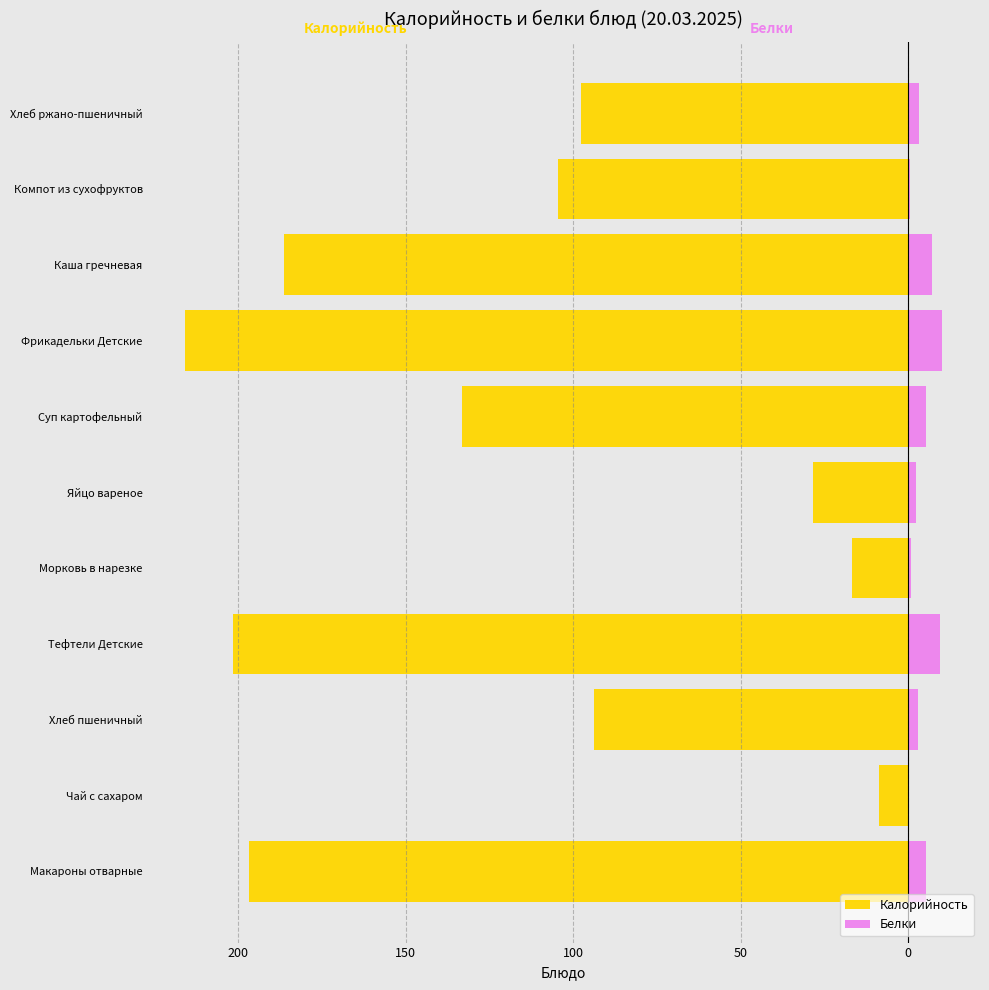

Which series has the widest spread of values?

Калорийность